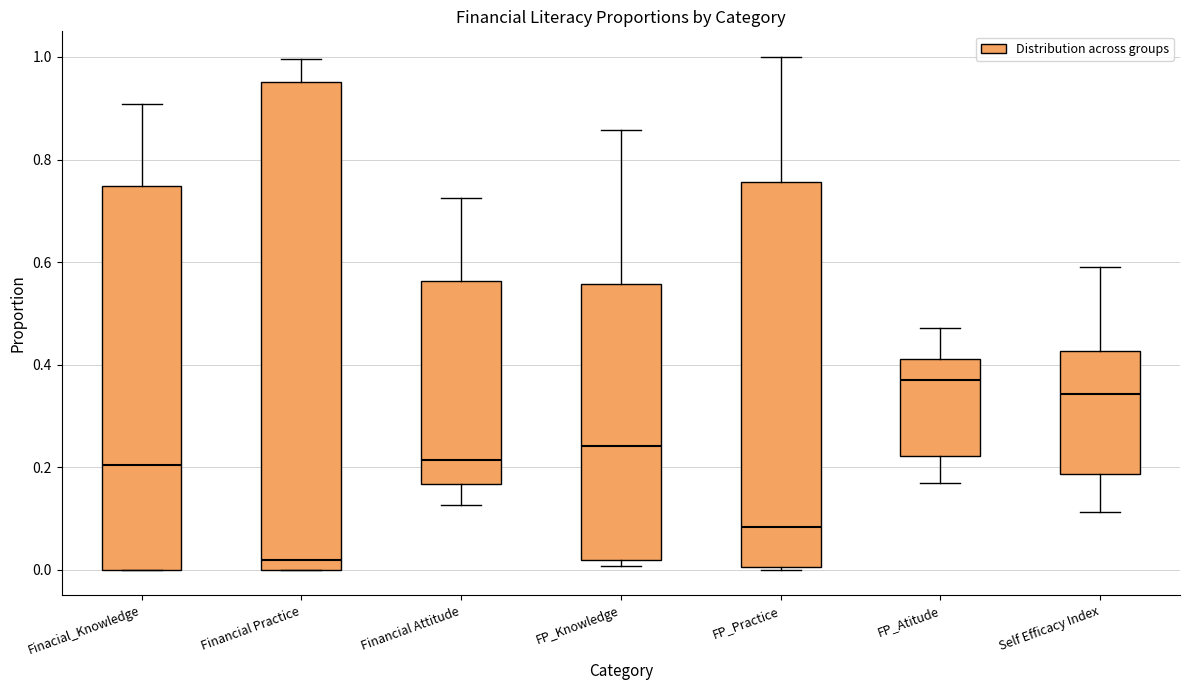

Reading left to right, read every box against the y-axis: the position of its median line, the range the box covers, and the ends of its whiskers. The values are not printed on the chart, so give them approximately, as read against the axis.

Finacial_Knowledge: median 0.20, box 0.00 to 0.74, whiskers 0.00 to 0.90
Financial Practice: median 0.02, box 0.00 to 0.96, whiskers 0.00 to 1.00
Financial Attitude: median 0.22, box 0.16 to 0.56, whiskers 0.12 to 0.72
FP_Knowledge: median 0.24, box 0.02 to 0.56, whiskers 0.00 to 0.86
FP_Practice: median 0.08, box 0.00 to 0.76, whiskers 0.00 to 1.00
FP_Atitude: median 0.38, box 0.22 to 0.42, whiskers 0.16 to 0.48
Self Efficacy Index: median 0.34, box 0.18 to 0.42, whiskers 0.12 to 0.58